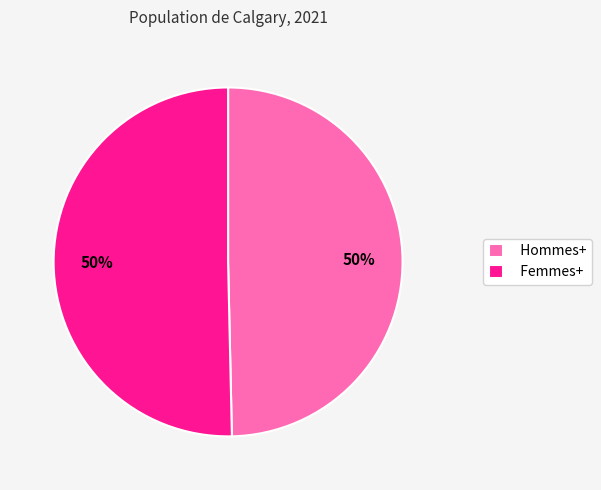

The Femmes+ slice represents 50% of the pie. True or false?

True